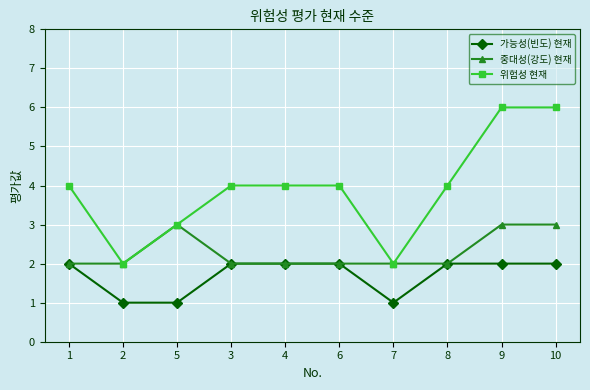

Reading left to right, extract all data points from this chart.

가능성(빈도) 현재: 2	1	1	2	2	2	1	2	2	2
중대성(강도) 현재: 2	2	3	2	2	2	2	2	3	3
위험성 현재: 4	2	3	4	4	4	2	4	6	6